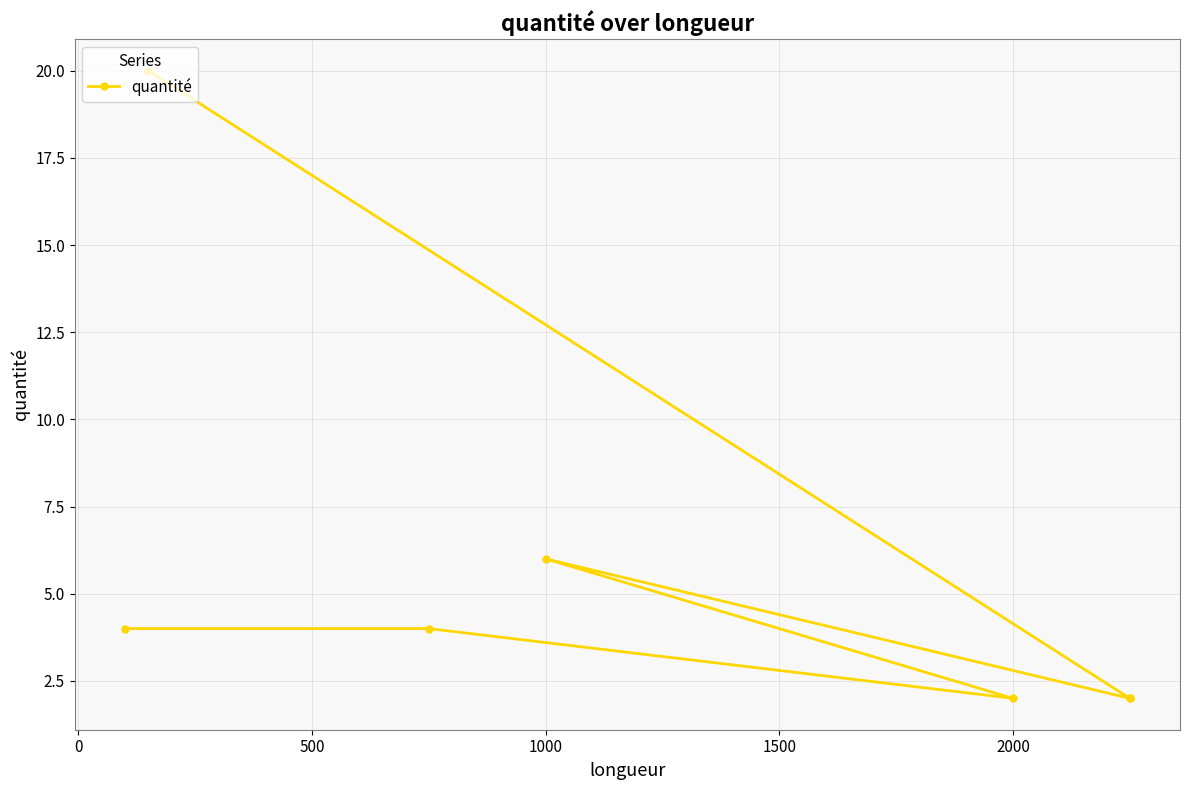

What is the difference between the maximum and second lowest values?

18